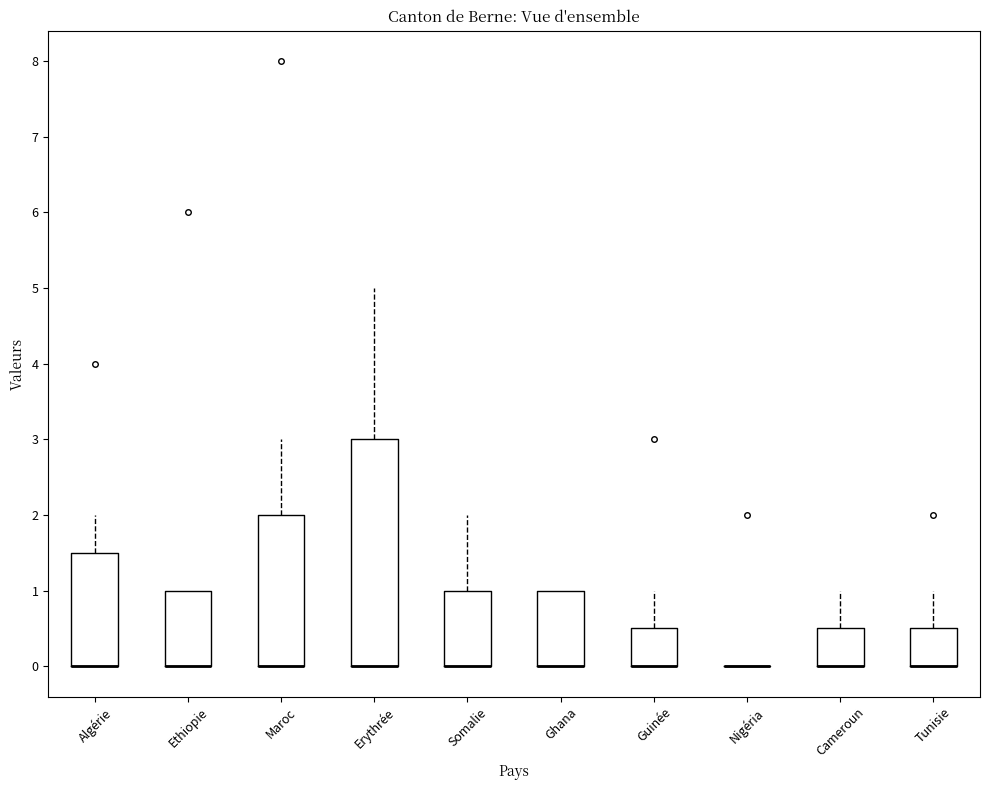

Comparing the boxes themselves (not the whiskers), which one is the tallest?

Erythrée